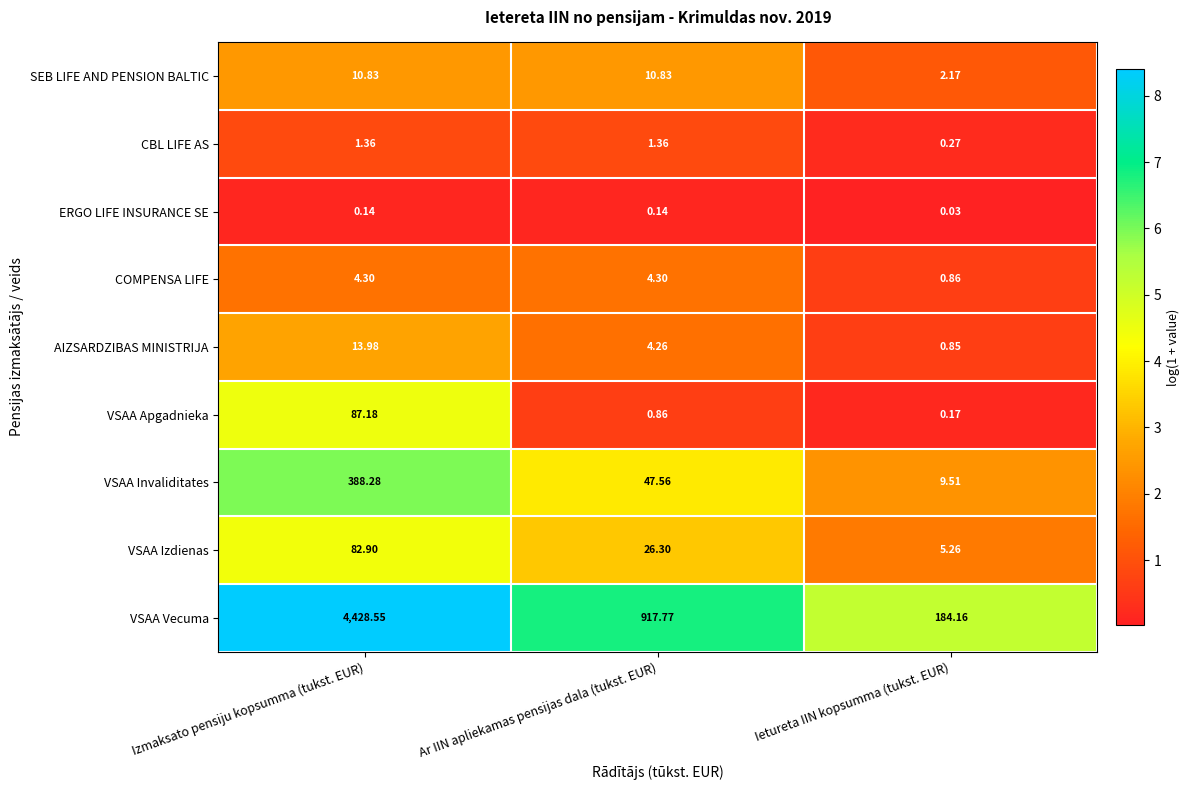

At how many categories does at least one series exceed 8?

3